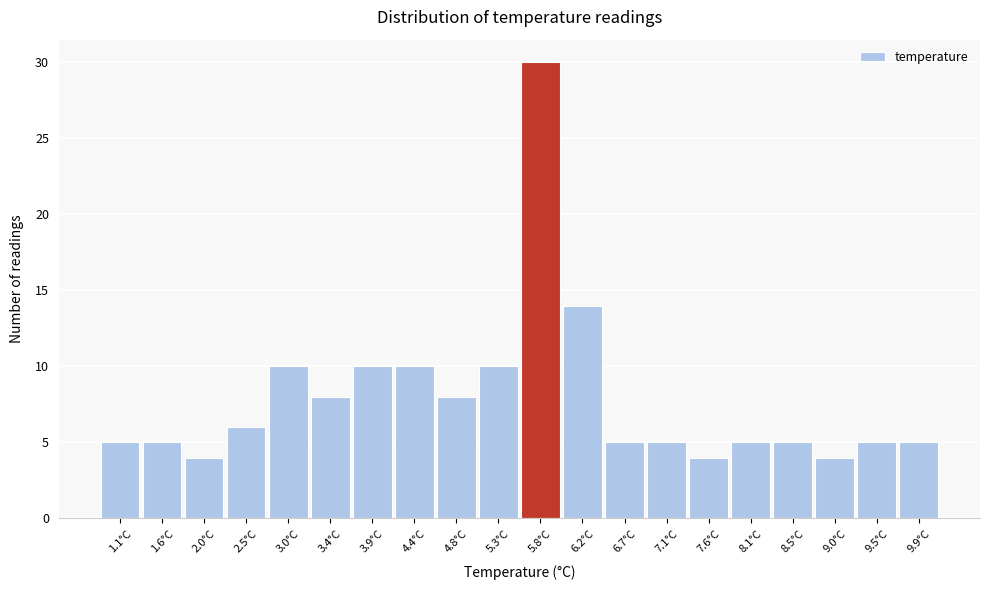

Reading right to left, list all the values displayed in this chart.

9.9°C=5	9.5°C=5	9.0°C=4	8.5°C=5	8.1°C=5	7.6°C=4	7.1°C=5	6.7°C=5	6.2°C=14	5.8°C=30	5.3°C=10	4.8°C=8	4.4°C=10	3.9°C=10	3.4°C=8	3.0°C=10	2.5°C=6	2.0°C=4	1.6°C=5	1.1°C=5